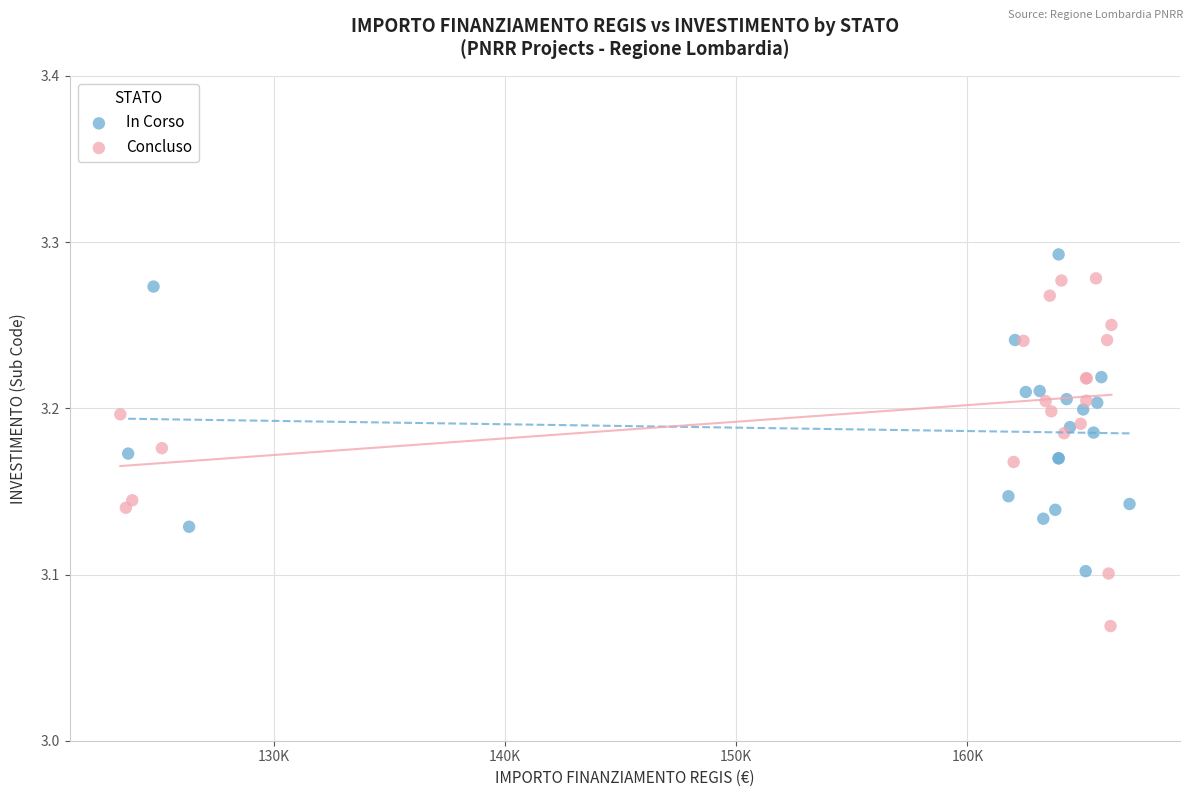

What are all the series names shown in the legend?

In Corso, Concluso